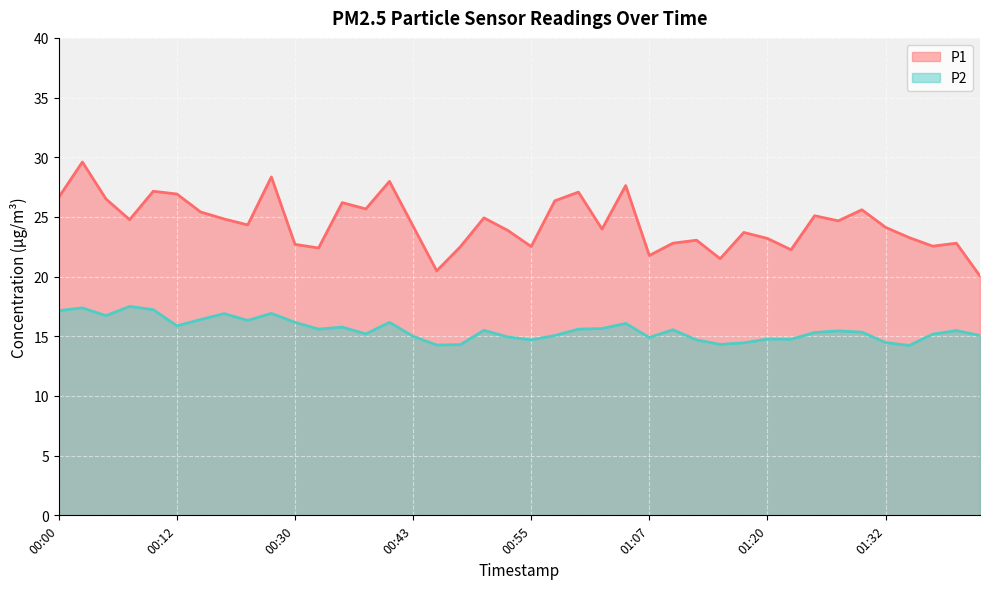

At which category does P2 reach its first local valley?

00:05